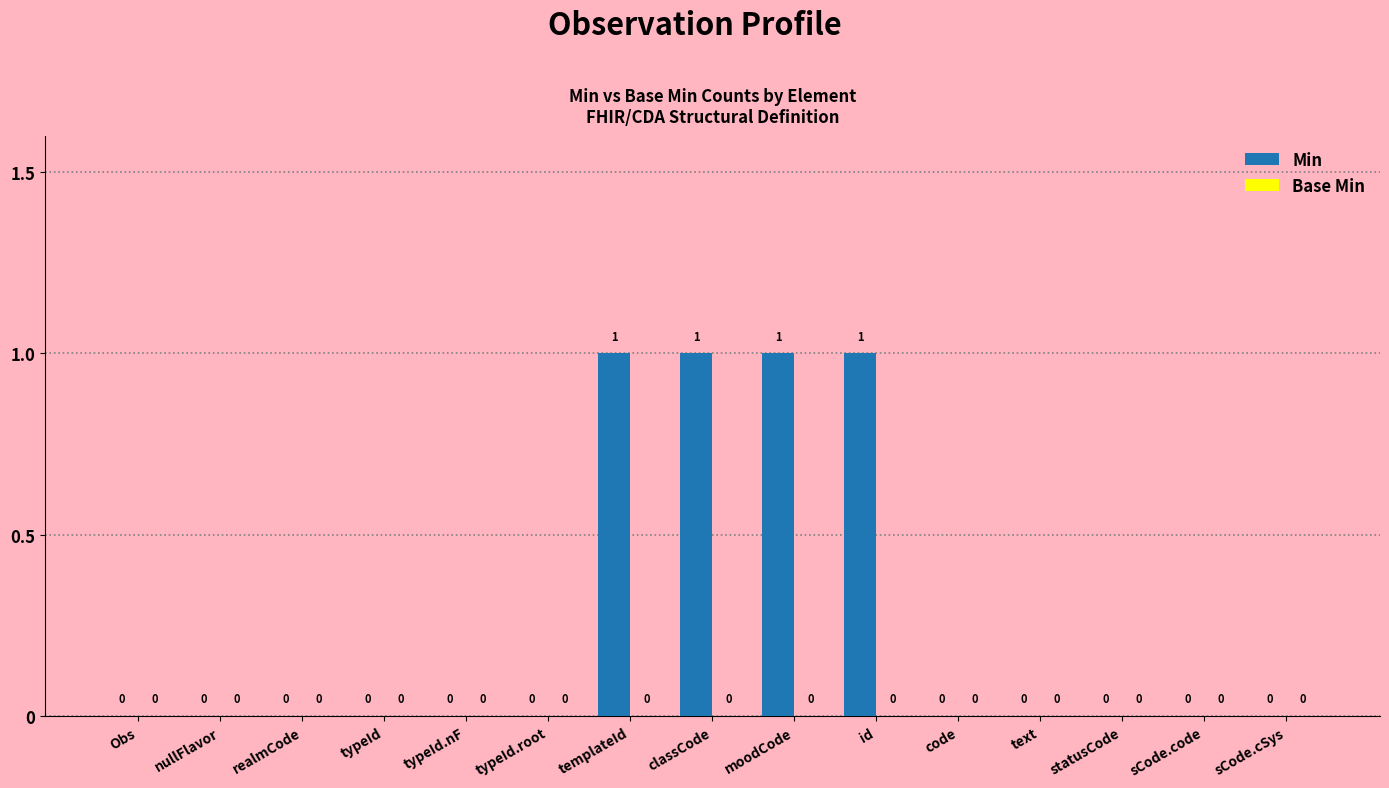

What is the sum of all values?

4